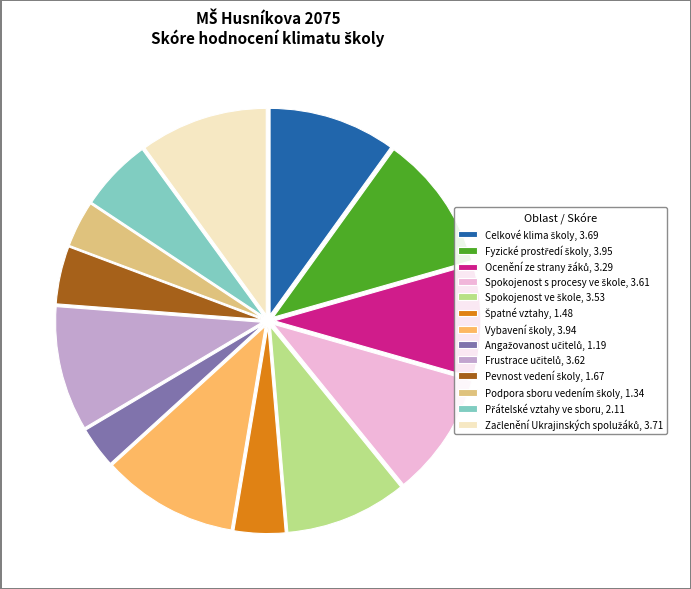

How many segments does this pie chart have?

13